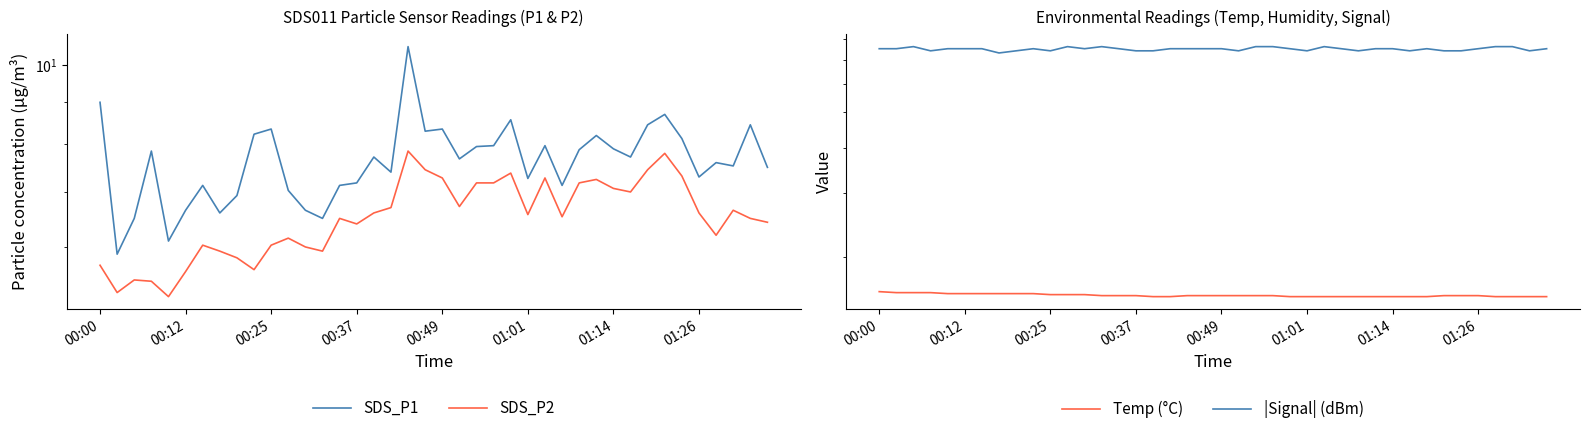

Which series has the largest total across all categories?

|Signal| (dBm)